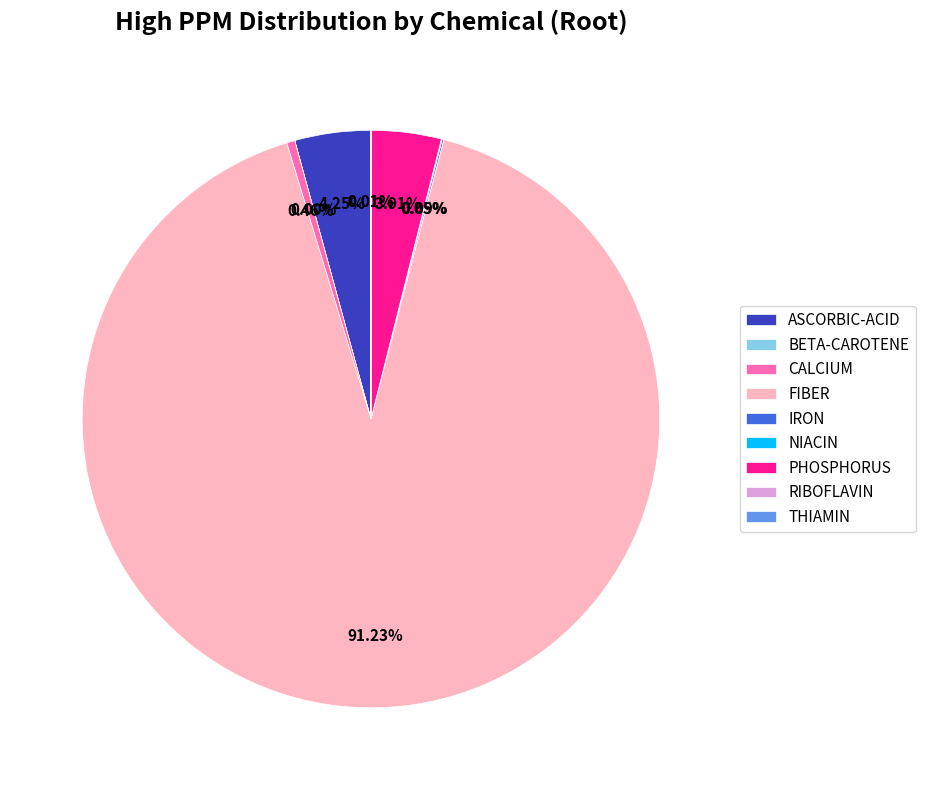

To the nearest percent, what is the difference between the largest and smallest slice percentages?

91%